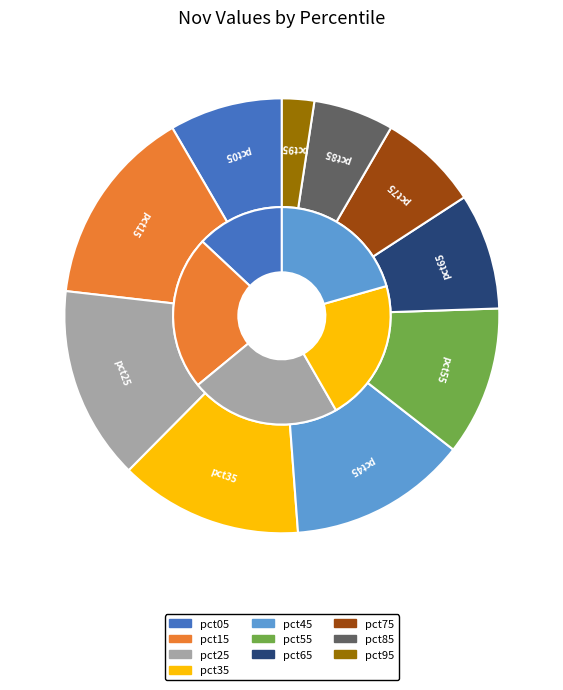

Does any single category account for the majority?

No